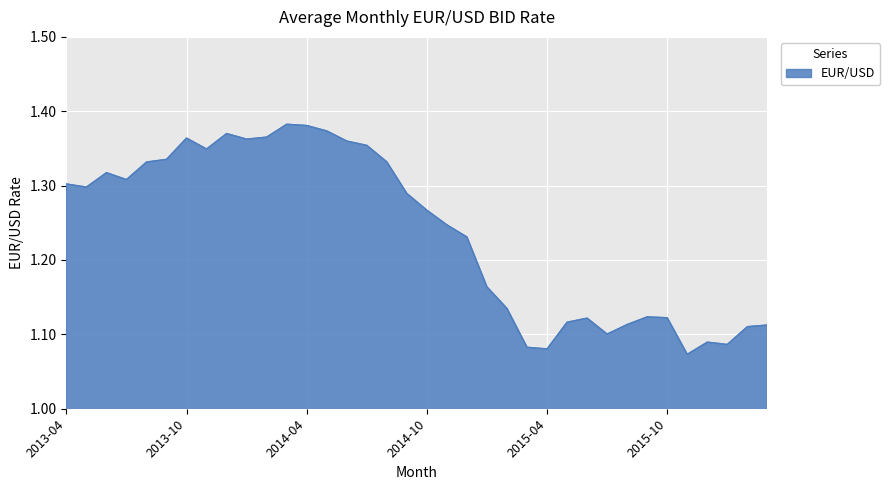

Does the chart have visible grid lines?

Yes